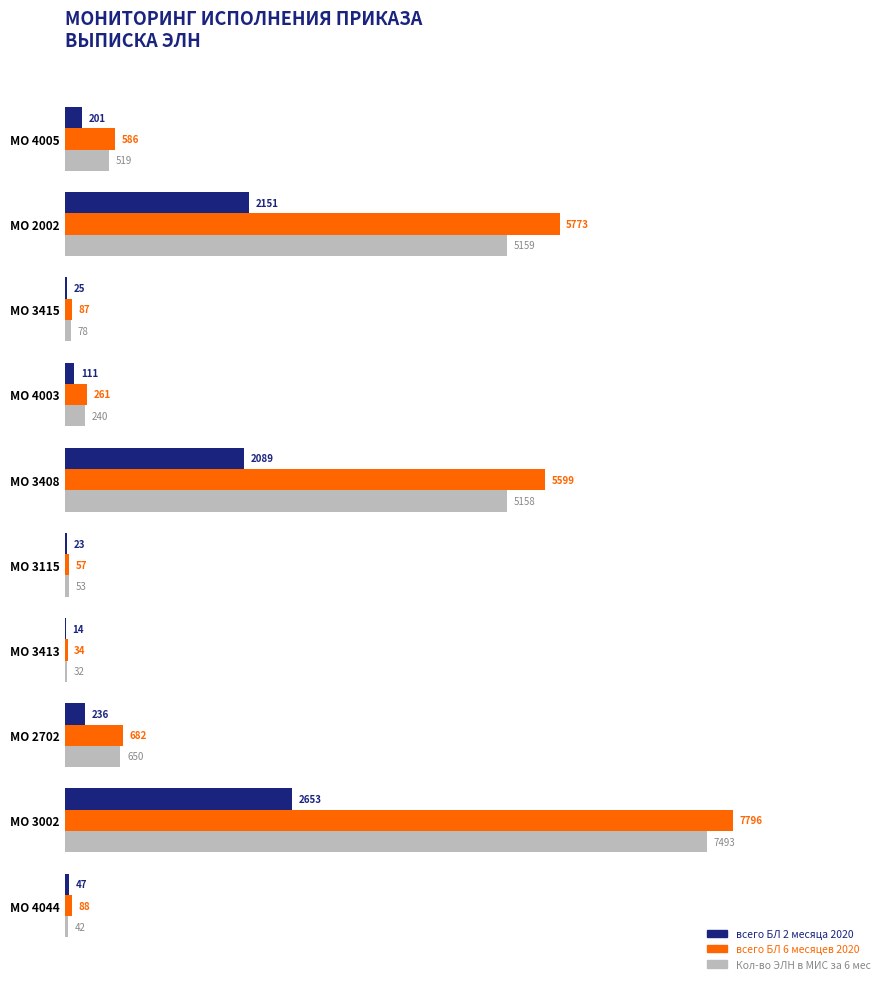

True or false: всего БЛ 2 месяца 2020 has a value of 14 at МО 3413.

True